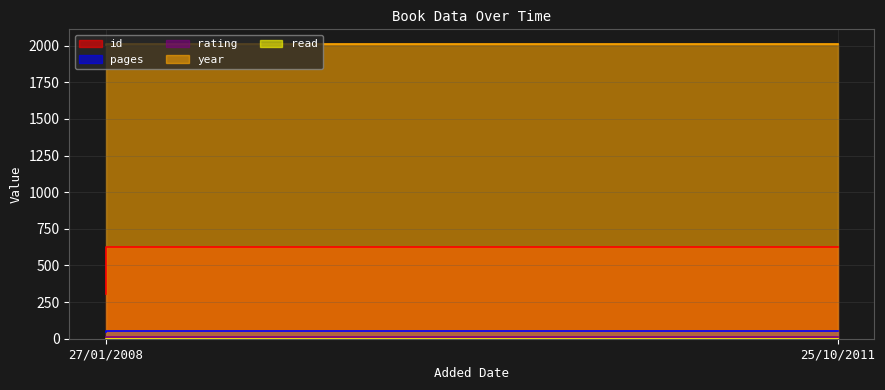

What is the minimum value shown in the chart?

1